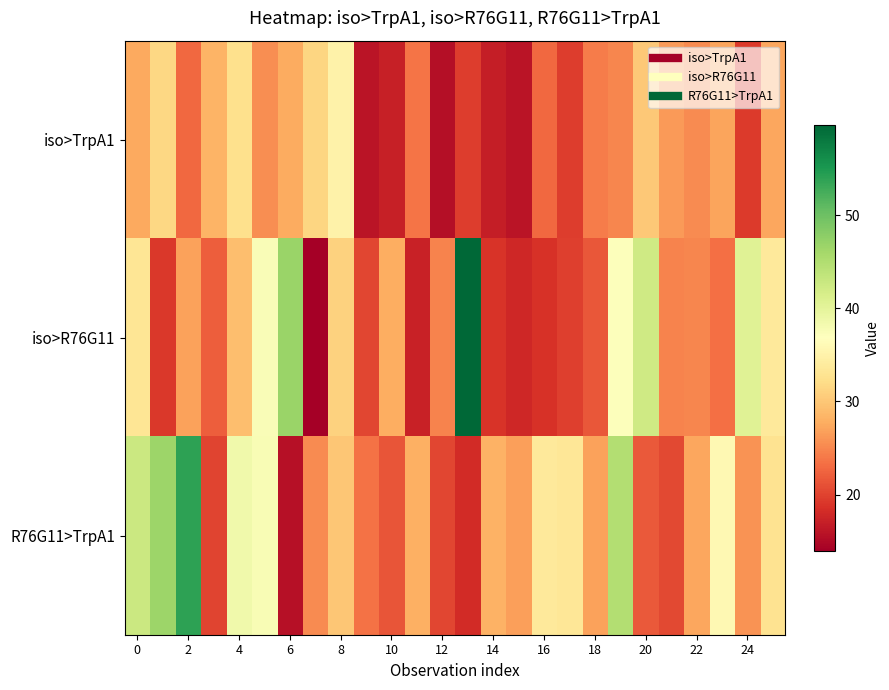

Reading left to right, what are all the values shown in this chart?

iso>TrpA1: 27.4	31.6	22.9	28.3	32.5	25.4	27.6	31.5	35.0	16.0	17.1	23.7	15.4	19.5	17.0	16.1	22.8	19.7	24.3	24.9	30.1	26.4	25.3	27.1	19.5	27.3
iso>R76G11: 33.2	19.2	26.9	22.1	29.3	37.4	46.7	13.9	31.0	20.4	27.8	17.2	24.8	59.8	18.9	17.9	18.6	19.8	21.6	37.1	42.3	24.8	25.0	23.3	40.6	33.7
R76G11>TrpA1: 42.7	46.7	53.9	20.2	38.5	37.7	15.7	25.4	29.9	23.4	21.4	28.0	20.3	18.1	28.2	26.7	33.8	33.5	26.9	44.8	21.7	20.5	27.4	35.9	25.9	32.8